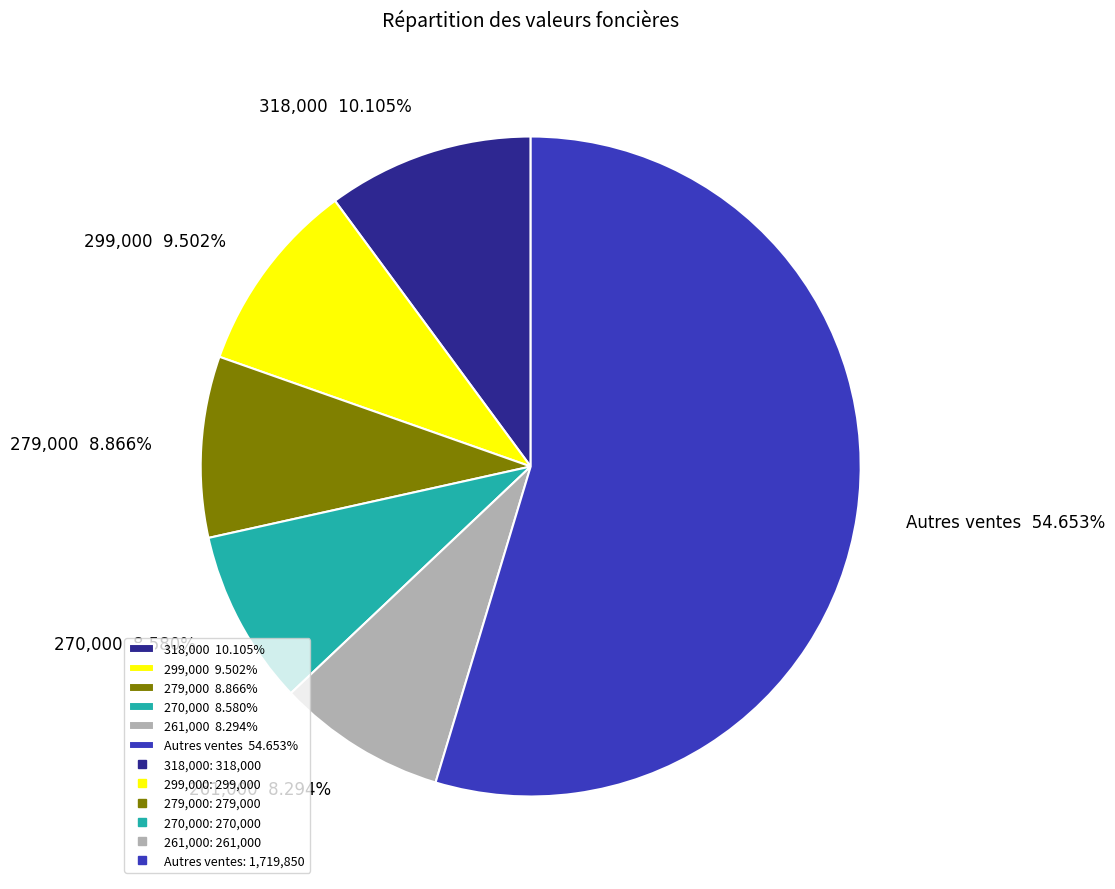

Which slice is the largest?

Autres ventes 54.653%